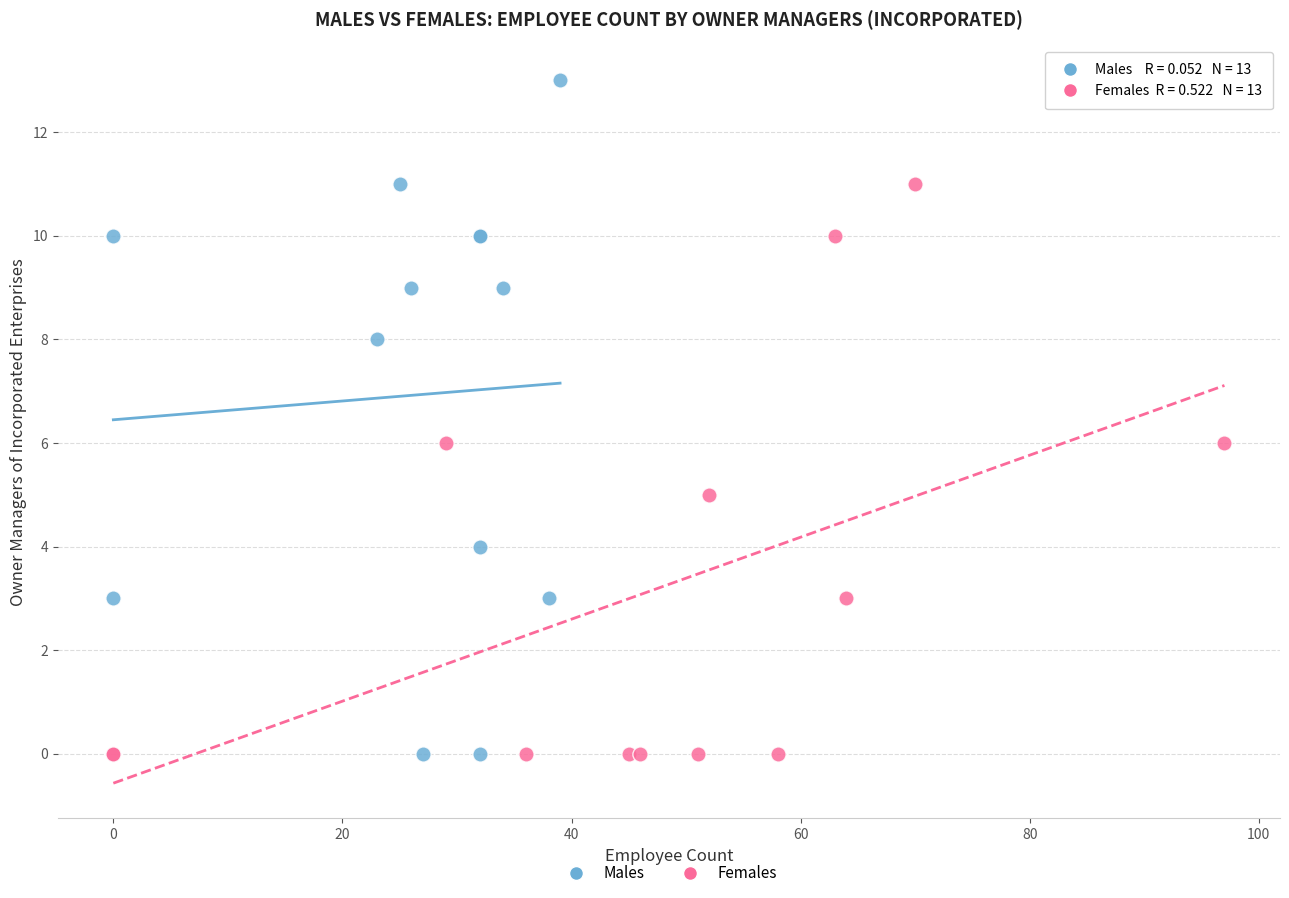

What are all the series names shown in the legend?

Males, Females